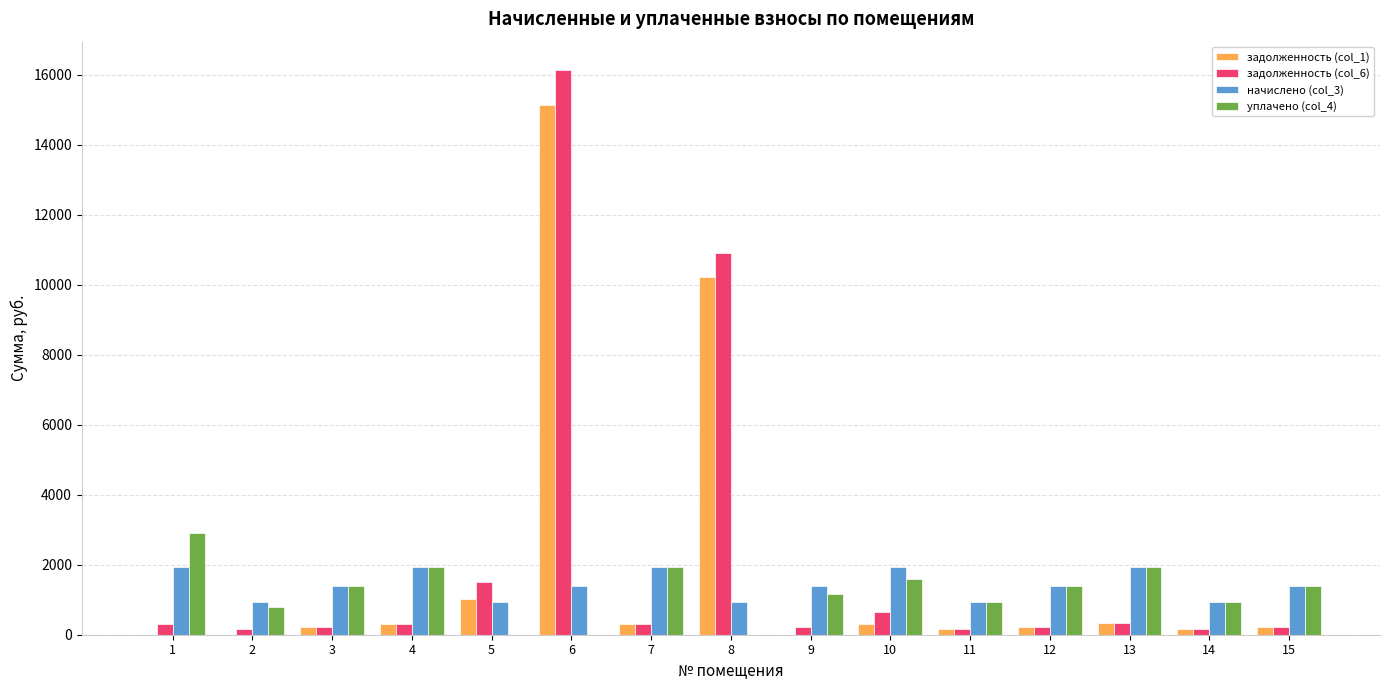

What is the greatest value displayed?

16135.1